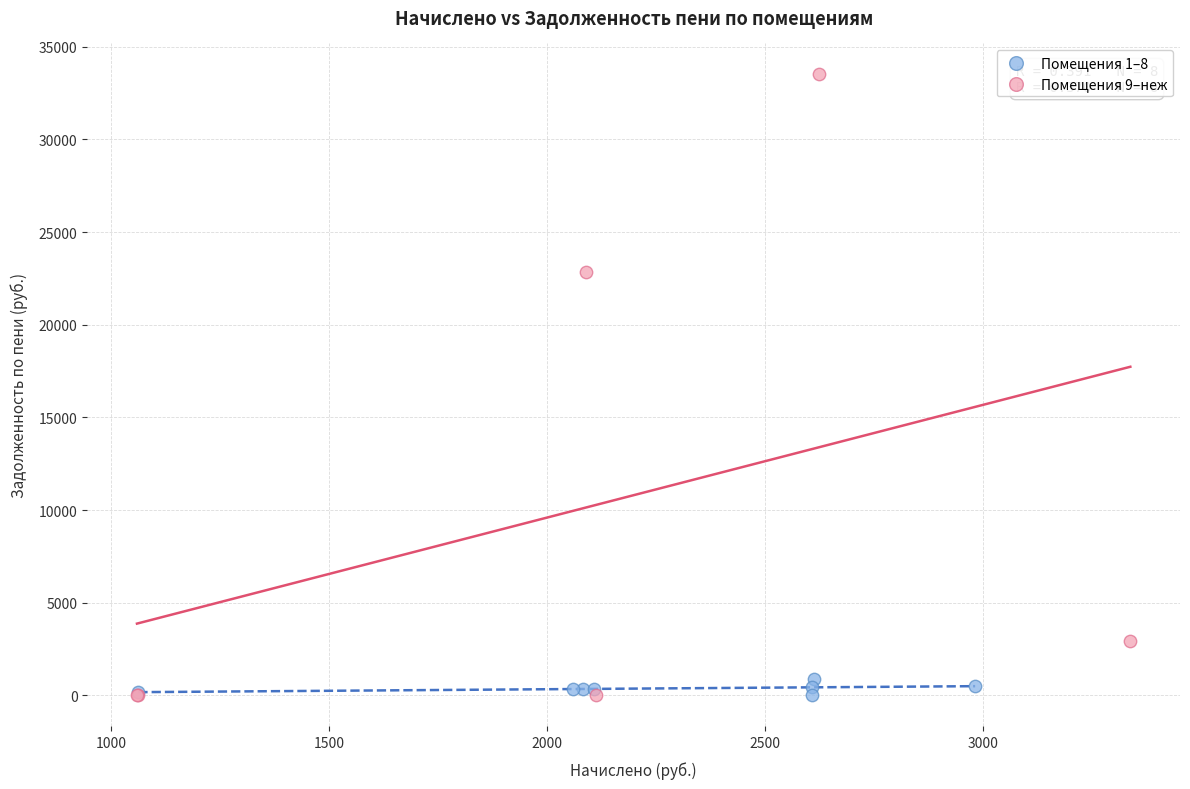

Which series reaches the maximum Y coordinate?

Помещения 9–неж